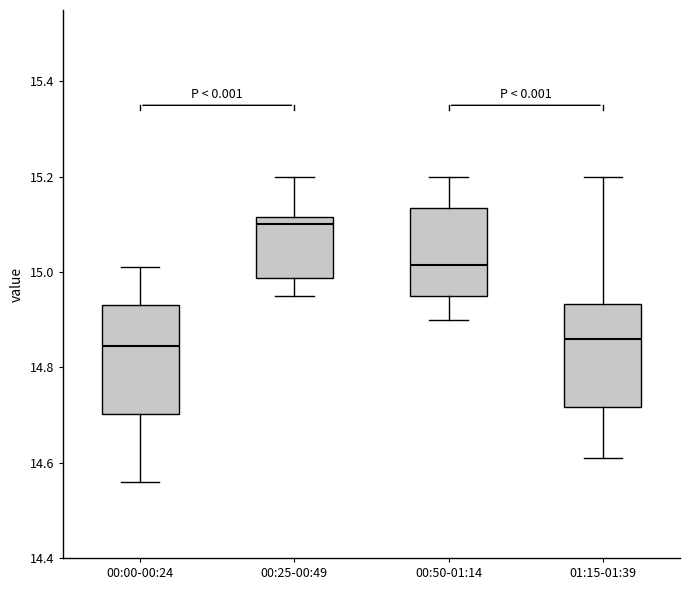

Where does the median line of the box for 01:15-01:39 sit on the y-axis? The values are not printed on the chart, so give them approximately, as read against the axis.

14.86